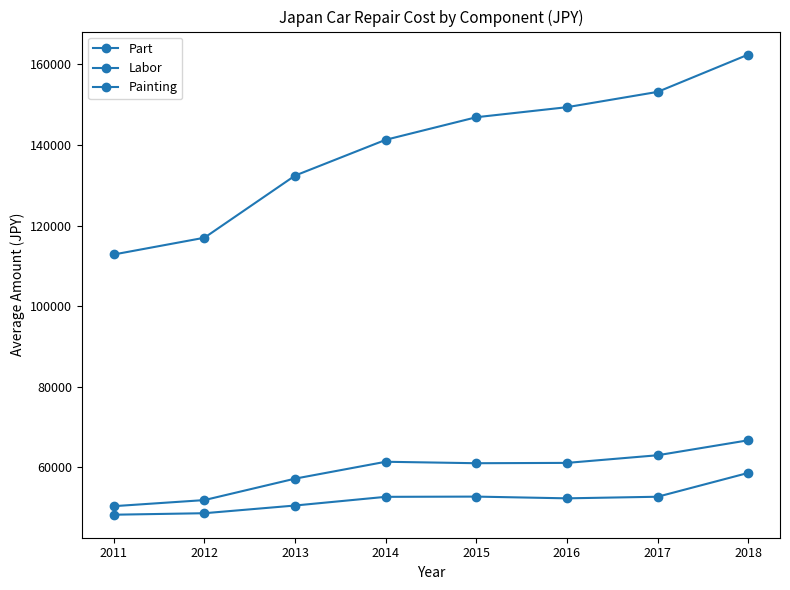

What is the value of the Part point at the 5th from the left?

146910